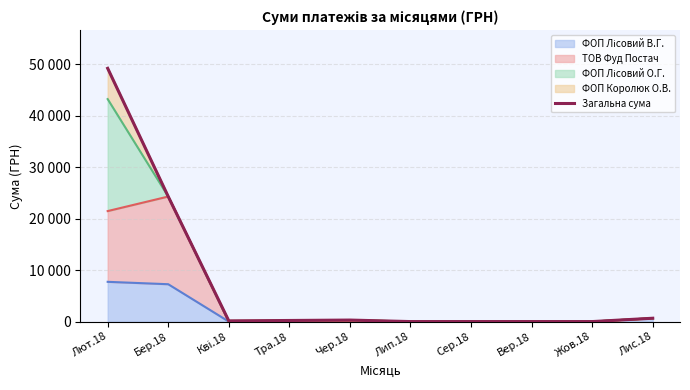

What is the difference between the maximum and minimum values?

49206.6